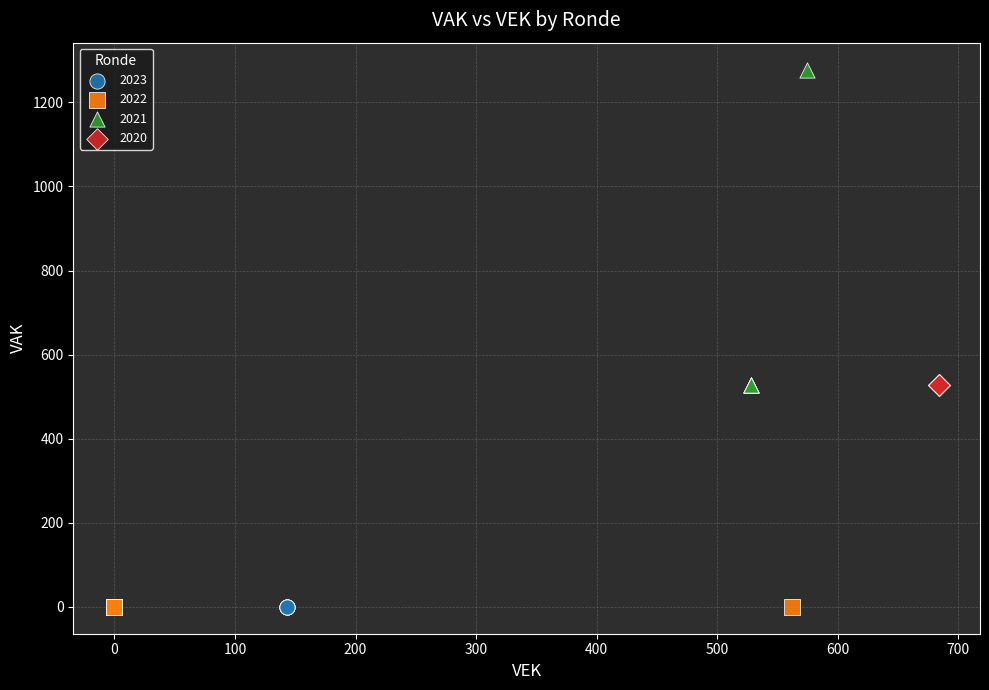

Which series reaches the maximum Y coordinate?

2021